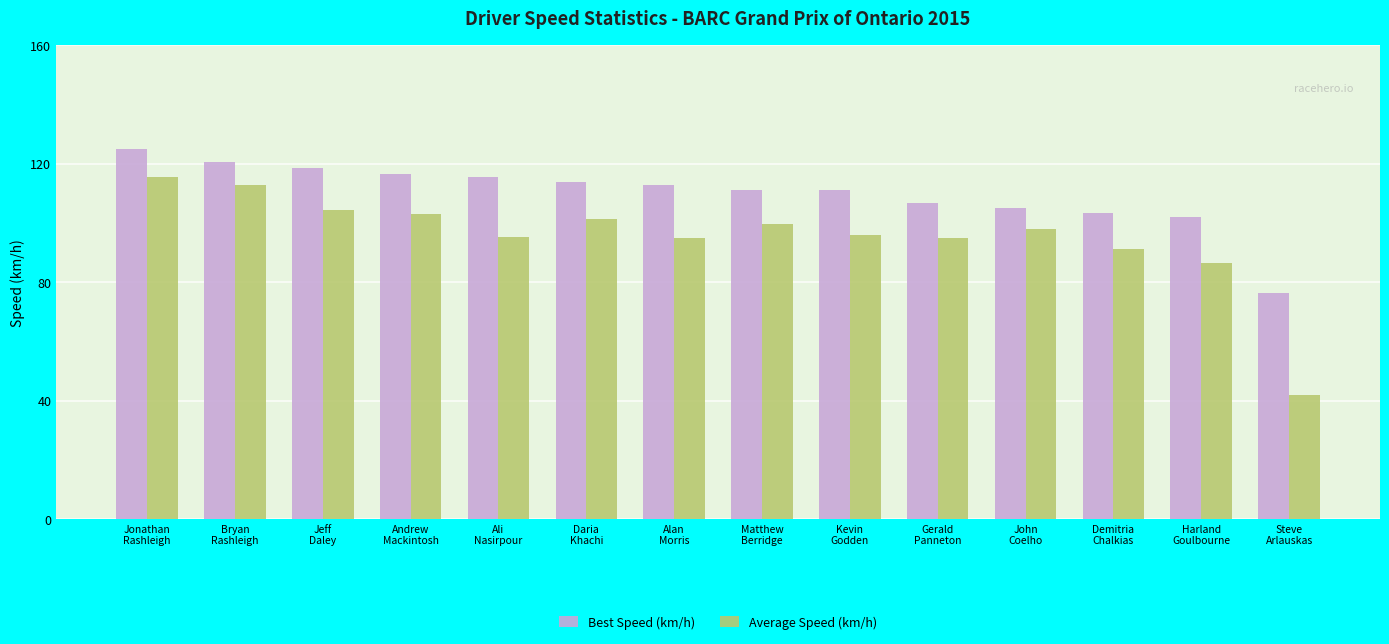

What is the value of the Best Speed (km/h) bar at the 9th from the left?

111.0